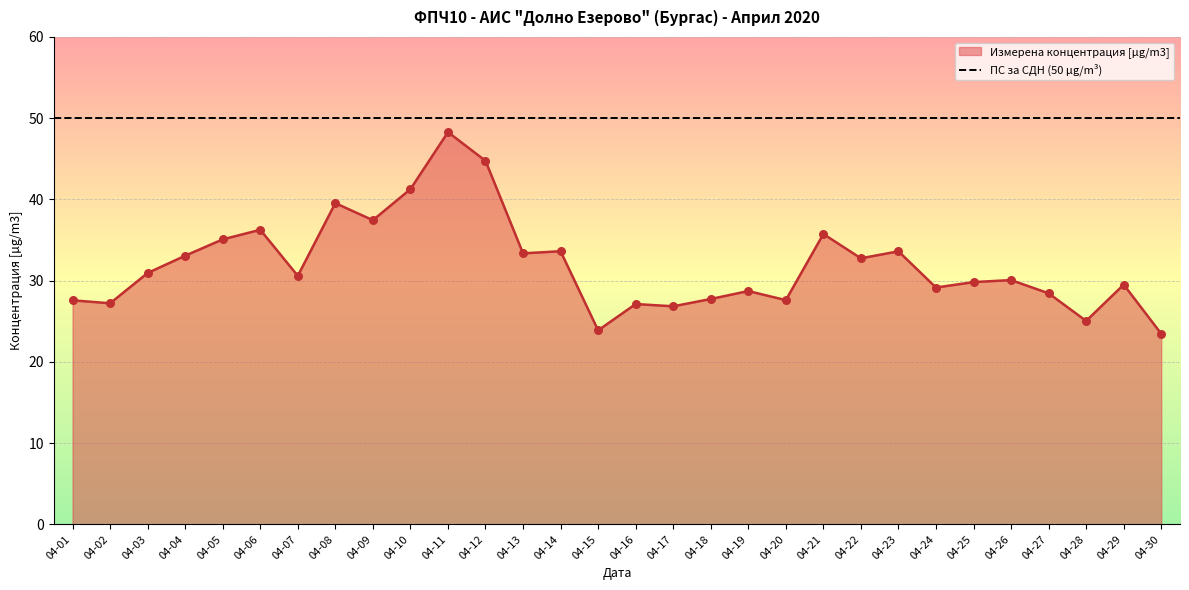

What is the lowest value of the Измерена концентрация [µg/m3] series?

23.5